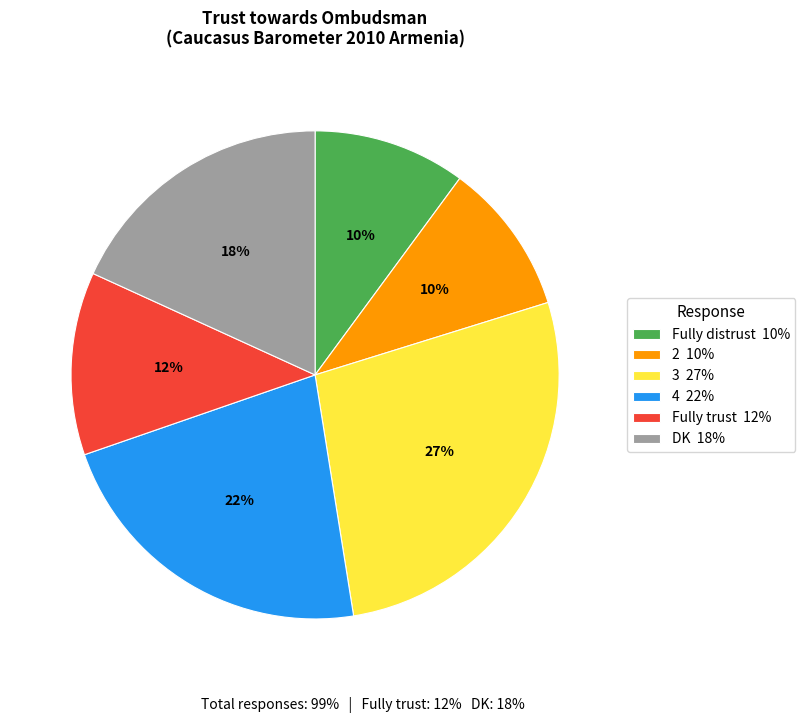

What percentage is the Fully trust slice, to the nearest percent?

12%